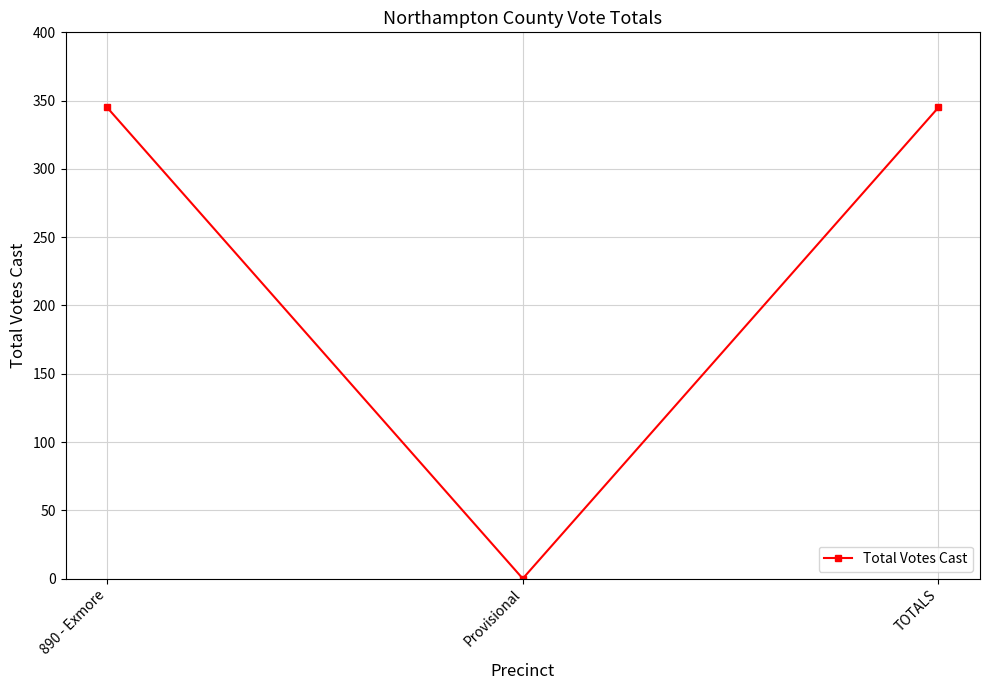

How many categories are shown in the chart?

3